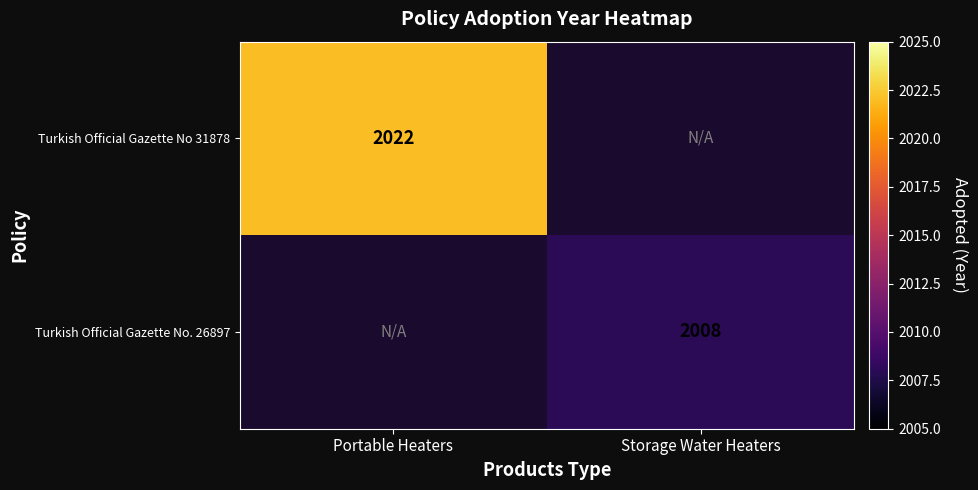

The Turkish Official Gazette No 31878 series shows 2022 at Portable Heaters. True or false?

True